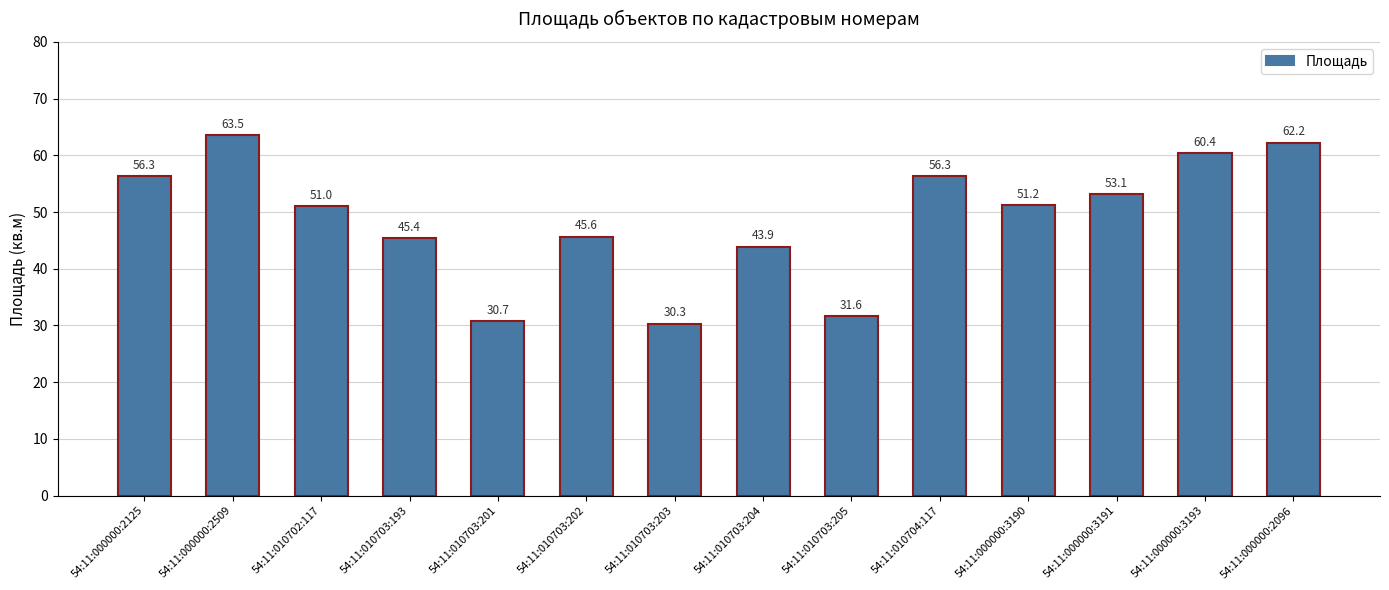

Reading right to left, transcribe all the data shown in this chart.

62.2	60.4	53.1	51.2	56.3	31.6	43.9	30.3	45.6	30.7	45.4	51.0	63.5	56.3